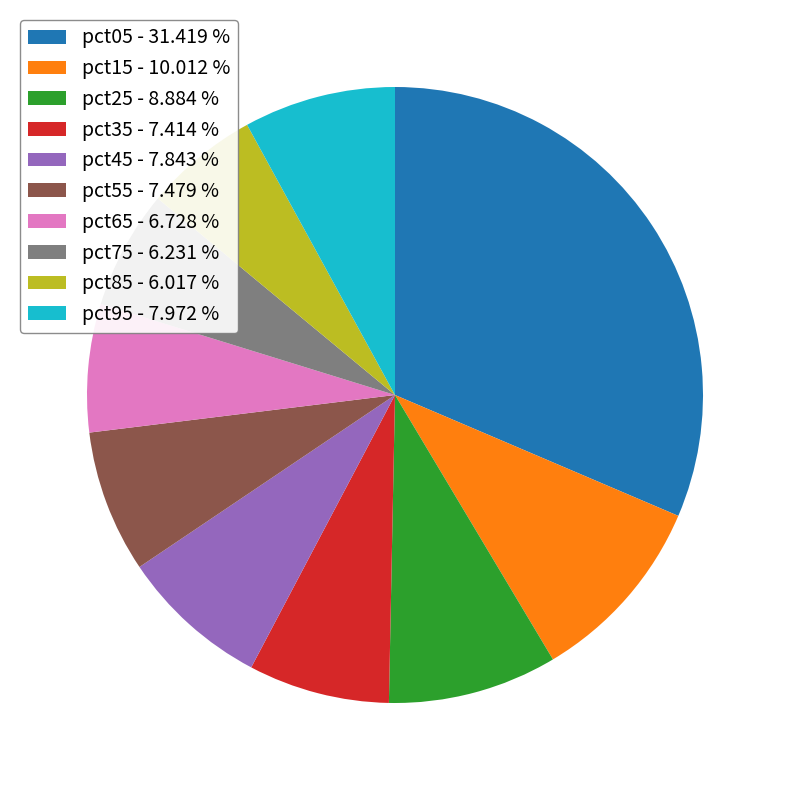

How many segments does this pie chart have?

10